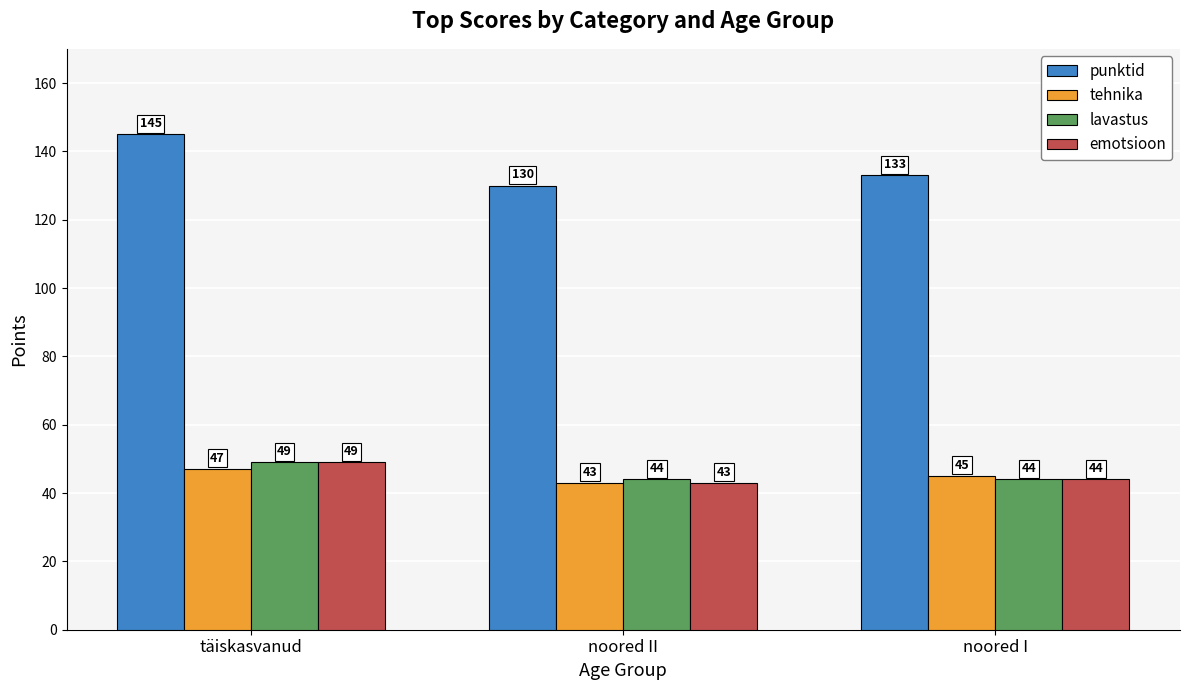

What is the label of the 1st bar from the left?

täiskasvanud